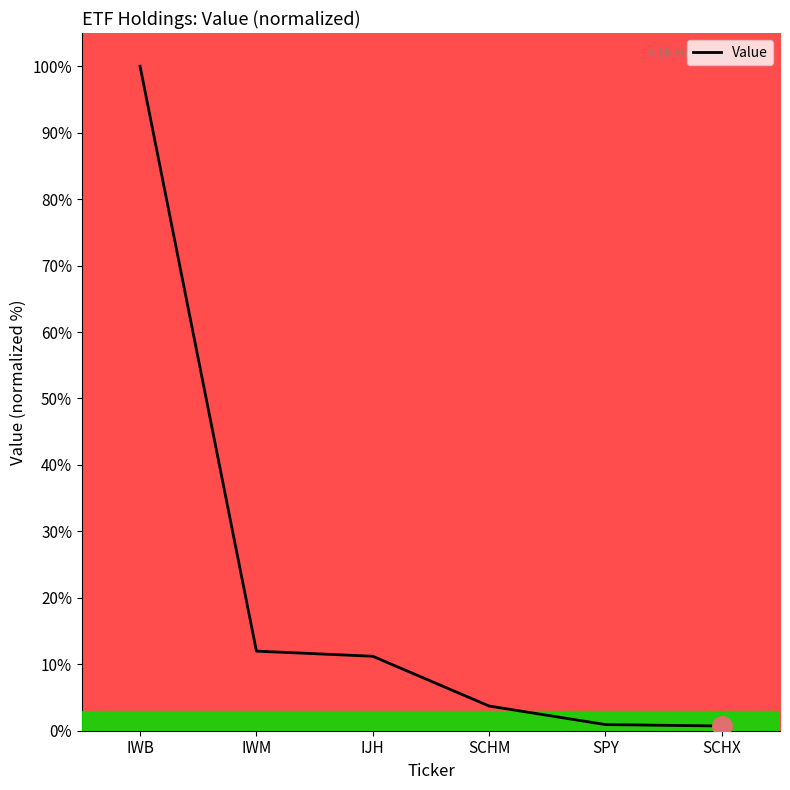

The value at SCHM is 3.7. True or false?

True